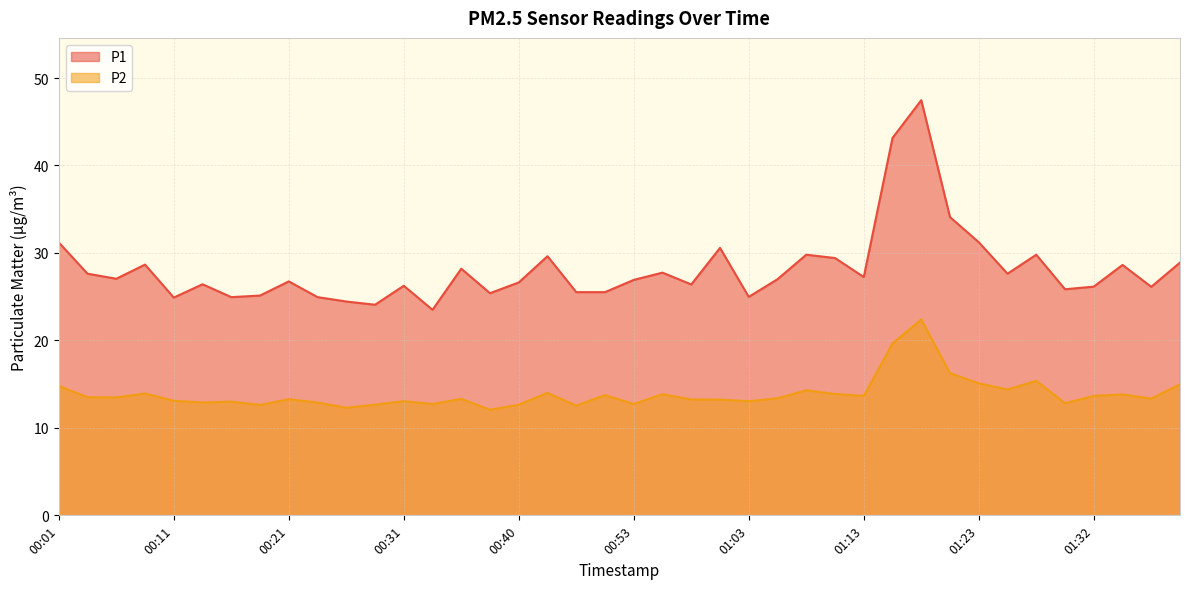

Which has a higher value, 01:27 or 01:40?

01:27